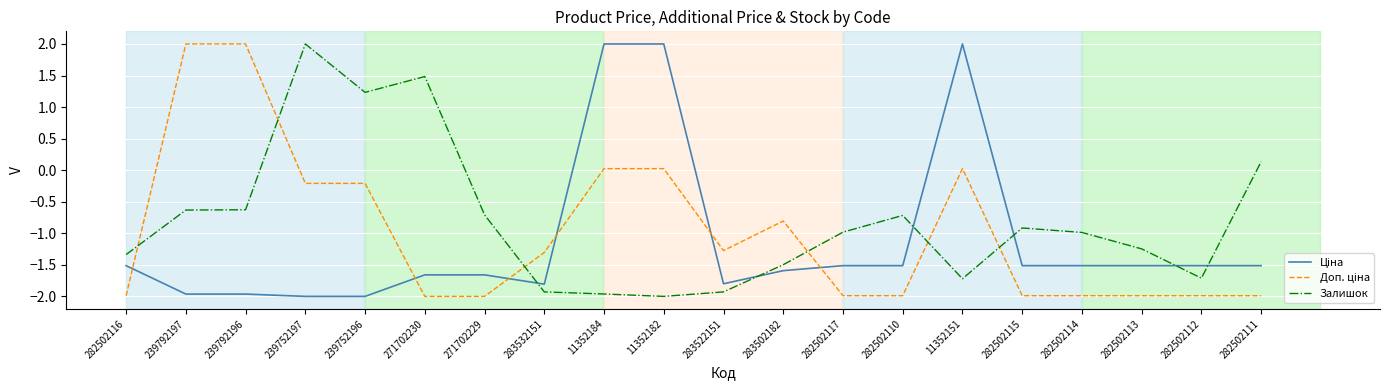

What is the minimum value shown in the chart?

-2.0